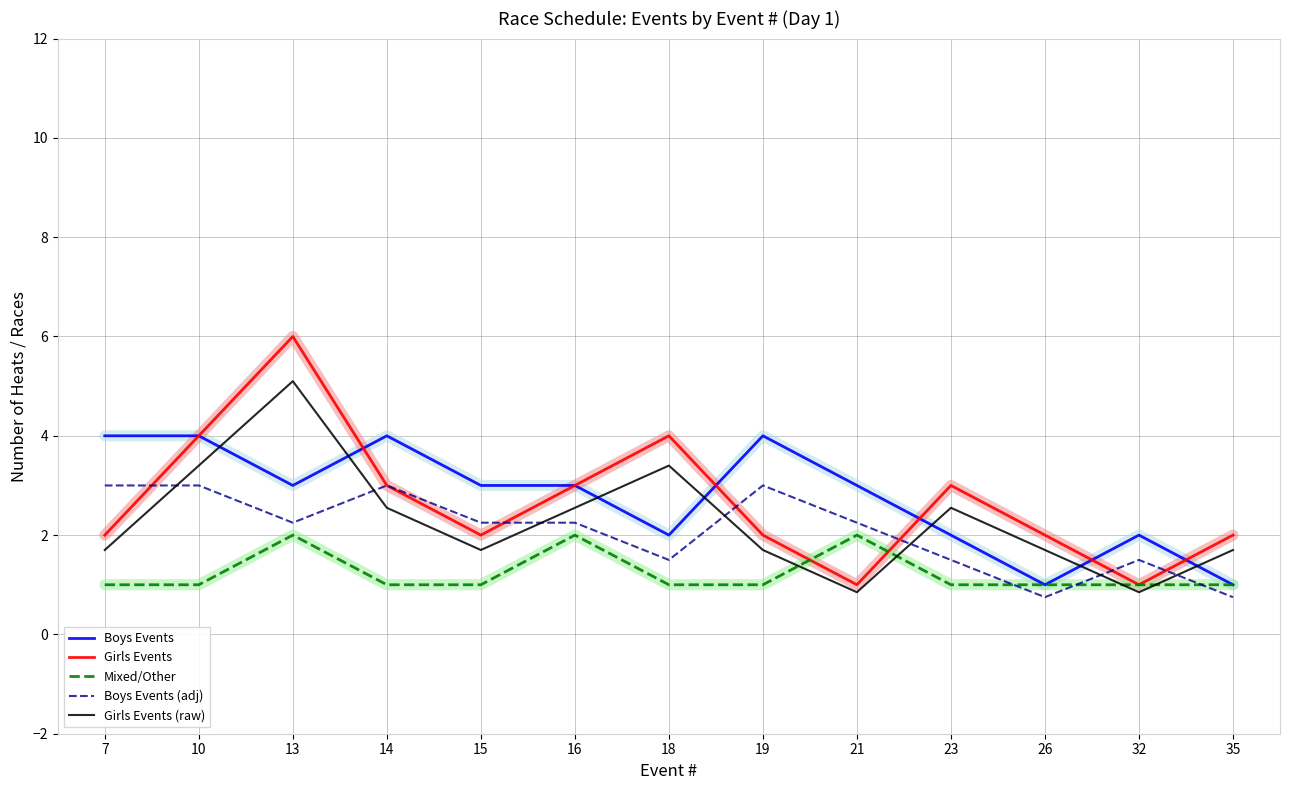

Read the Mixed/Other value at 15.

1.0